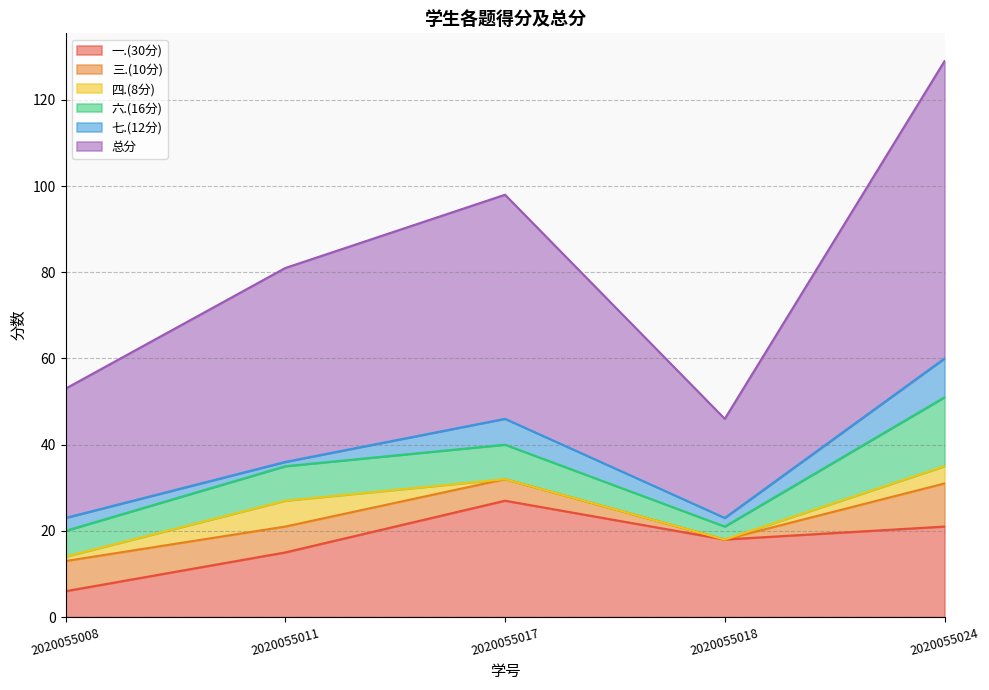

After their last crossing, which series has the higher values: 三.(10分) or 六.(16分)?

六.(16分)